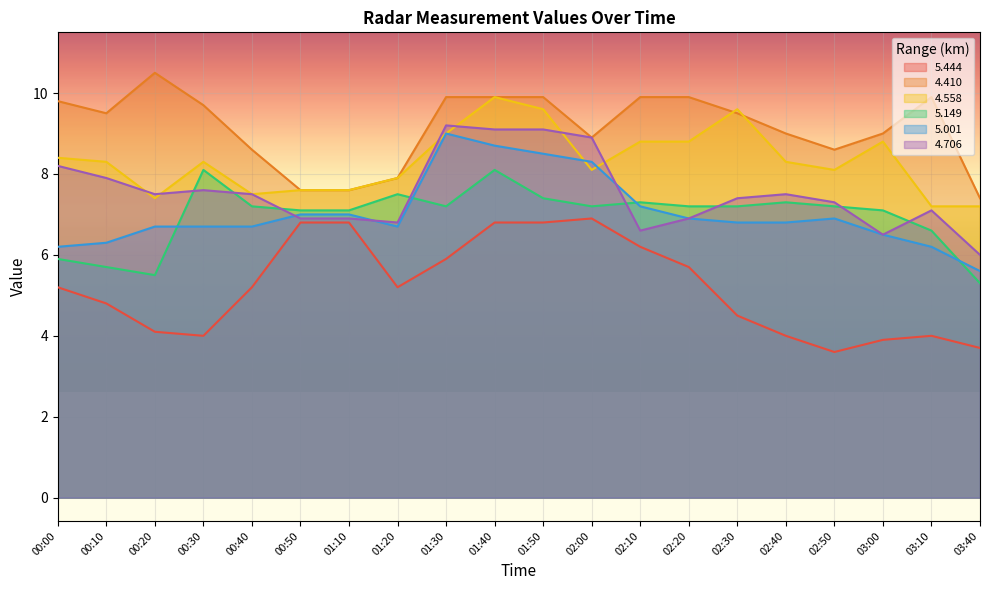

List the series in order of their peak value, lowest first.

5.444, 5.149, 5.001, 4.706, 4.558, 4.410